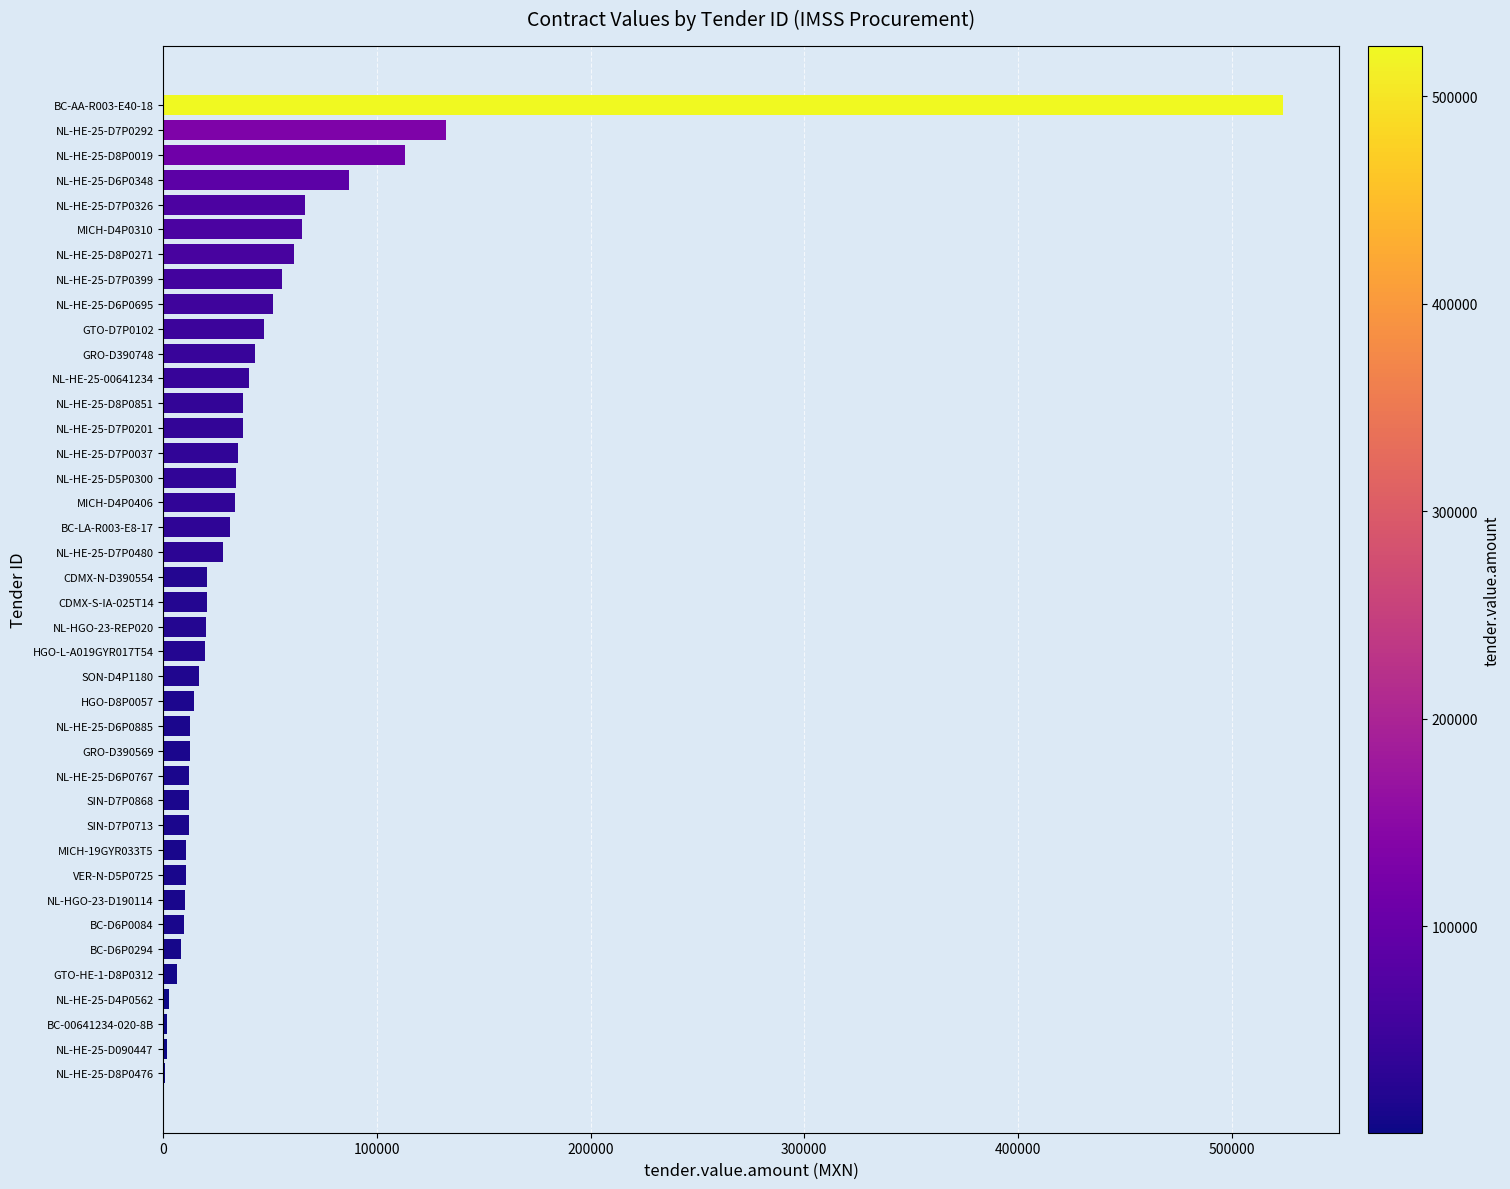

Approximately how many times larger is the value at NL-HE-25-D7P0292 compared to NL-HGO-23-REP020?

6.6